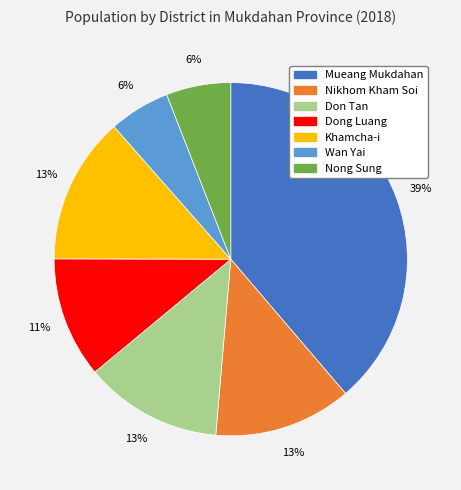

To the nearest percent, what portion does Wan Yai represent?

6%